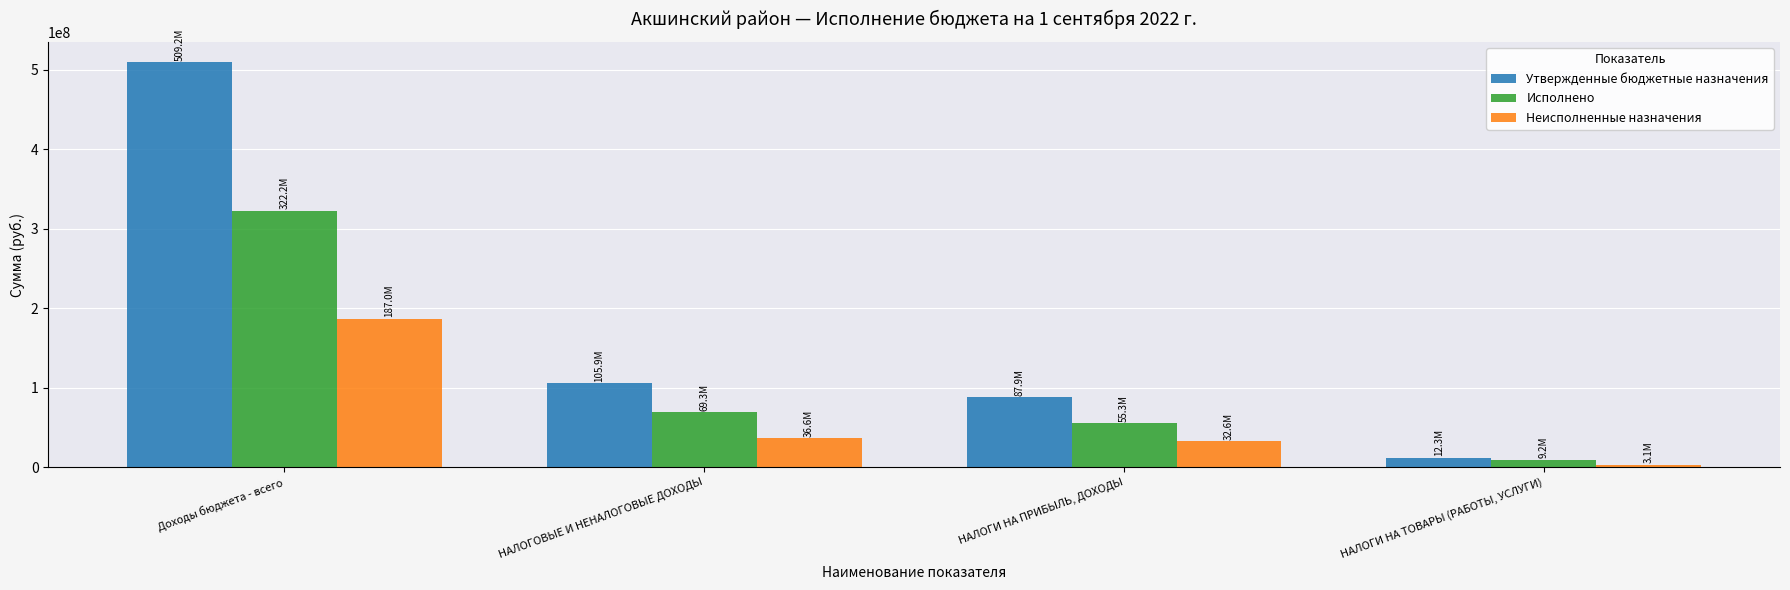

Rank the series at НАЛОГИ НА ПРИБЫЛЬ, ДОХОДЫ from highest to lowest value.

Утвержденные бюджетные назначения, Исполнено, Неисполненные назначения